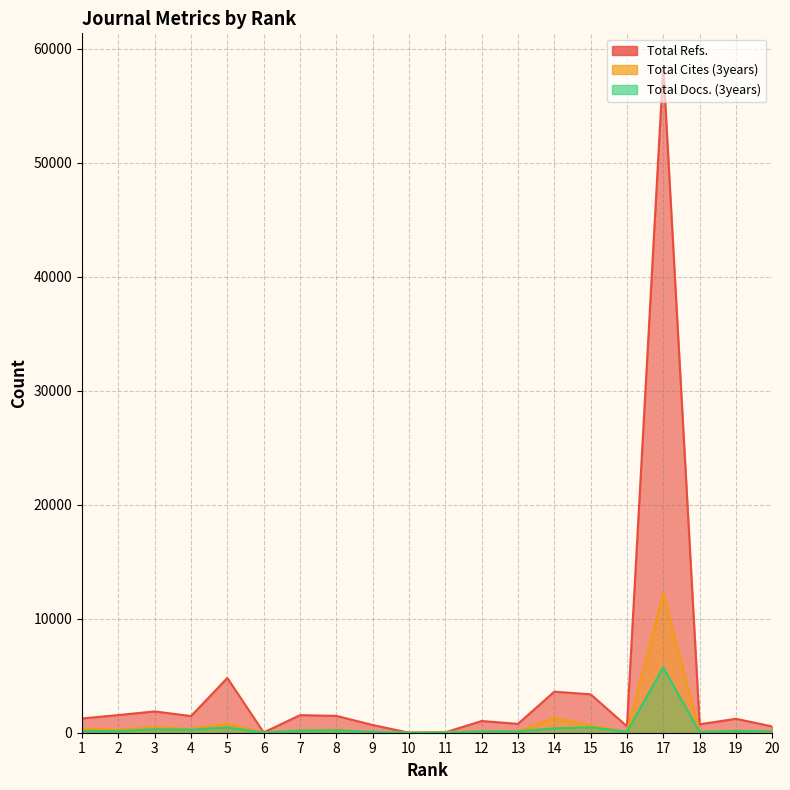

How many lines are shown in the chart?

3